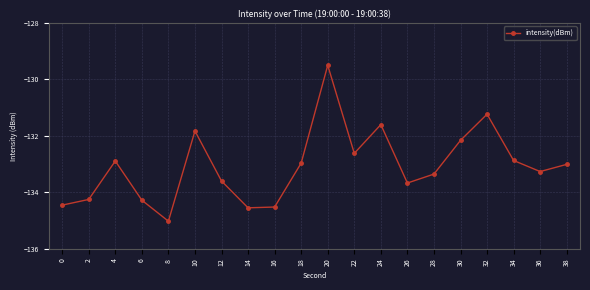

Which has a higher value, 32 or 4?

32